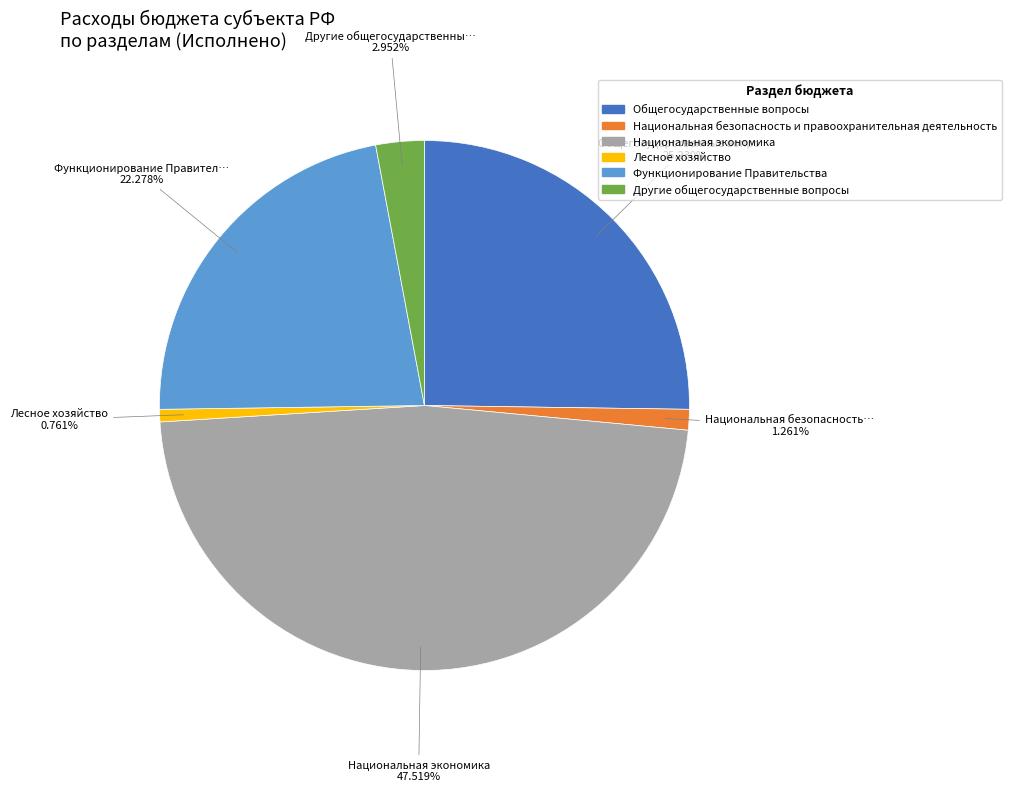

Is there any slice that represents more than half of the pie?

No